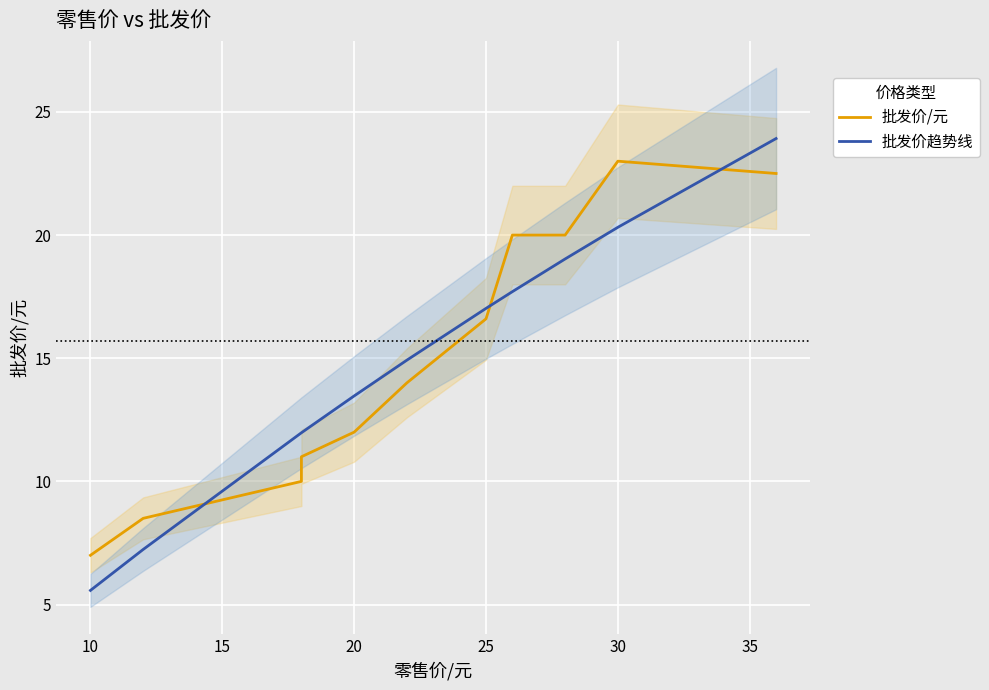

At 35, list the series in order from smallest to largest.

批发价/元, 批发价趋势线